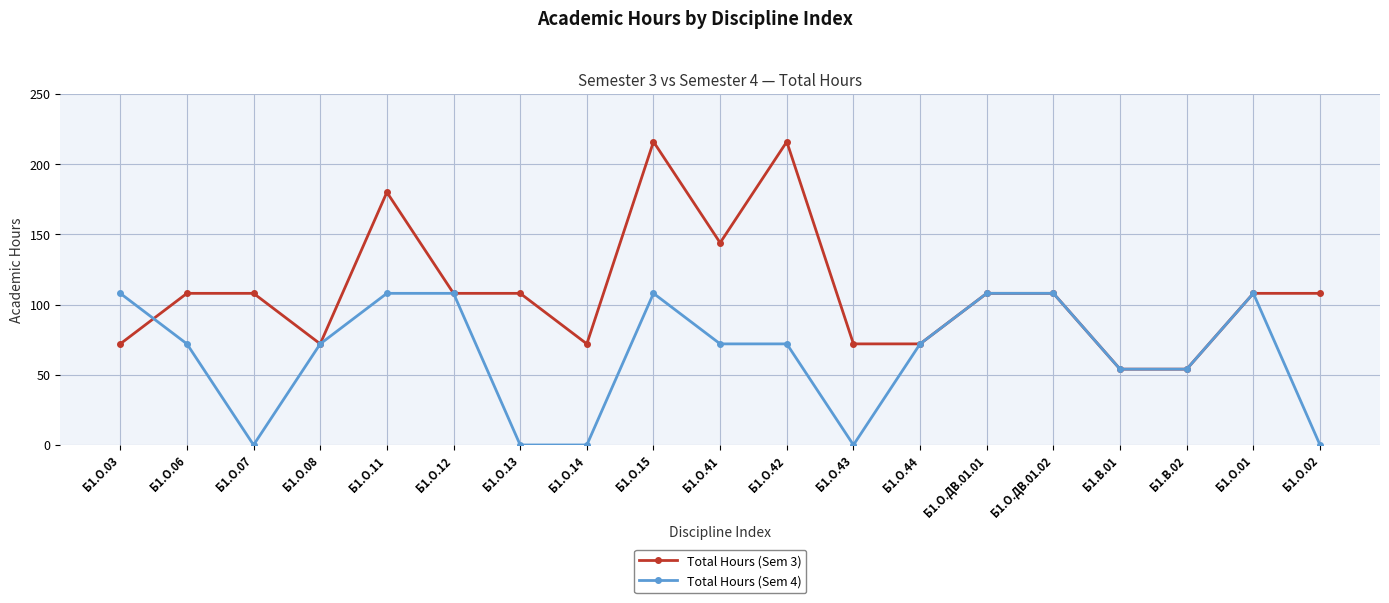

True or false: Total Hours (Sem 3) has more than 1 interior local peaks.

True